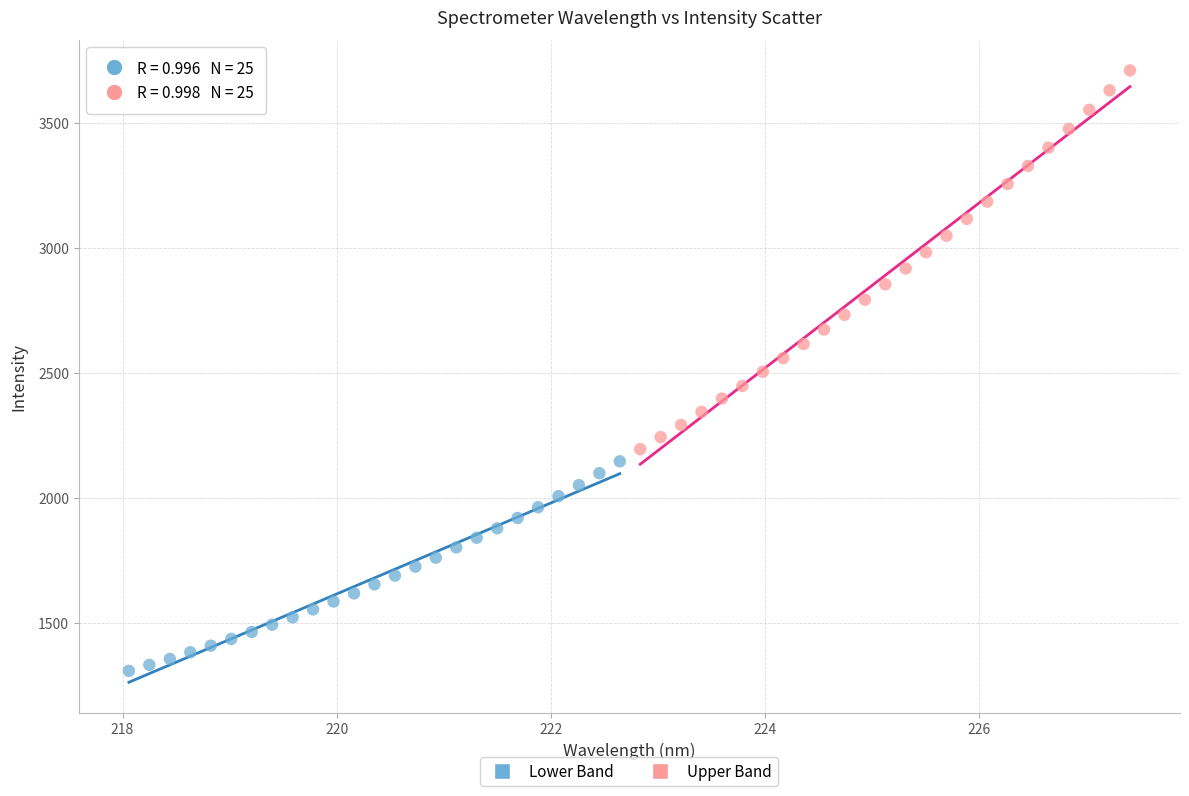

Which series reaches the maximum Y coordinate?

Upper Band